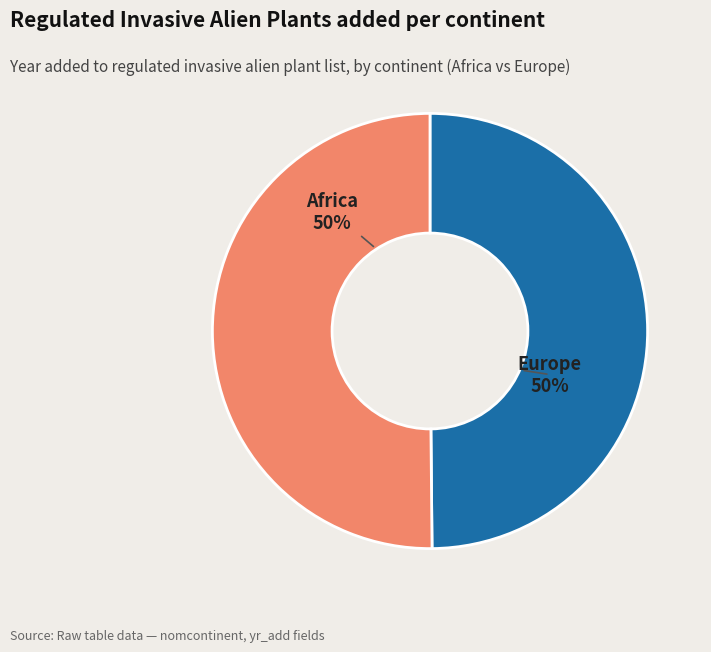

Do Europe and Africa together represent more than half of the pie?

Yes